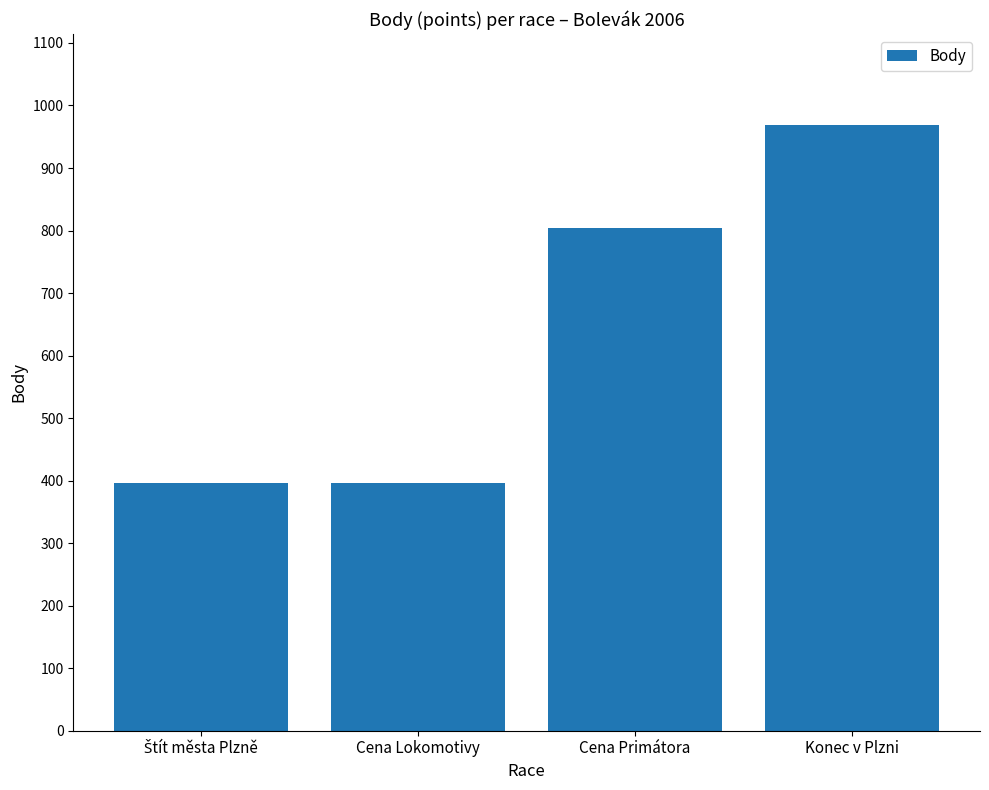

Count the values in the range 396 to 969.

4